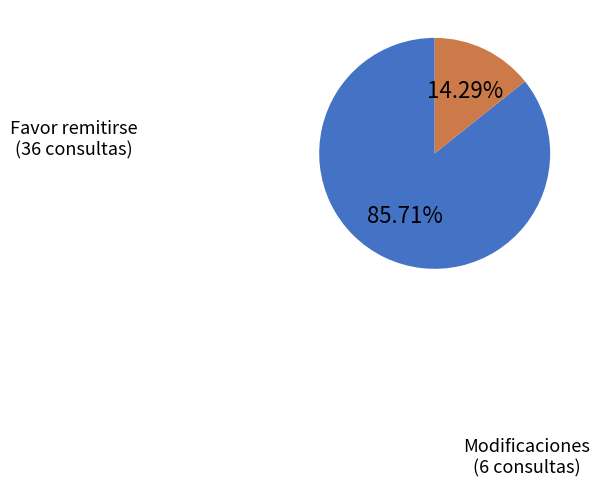

Is there a majority slice in this chart?

Yes